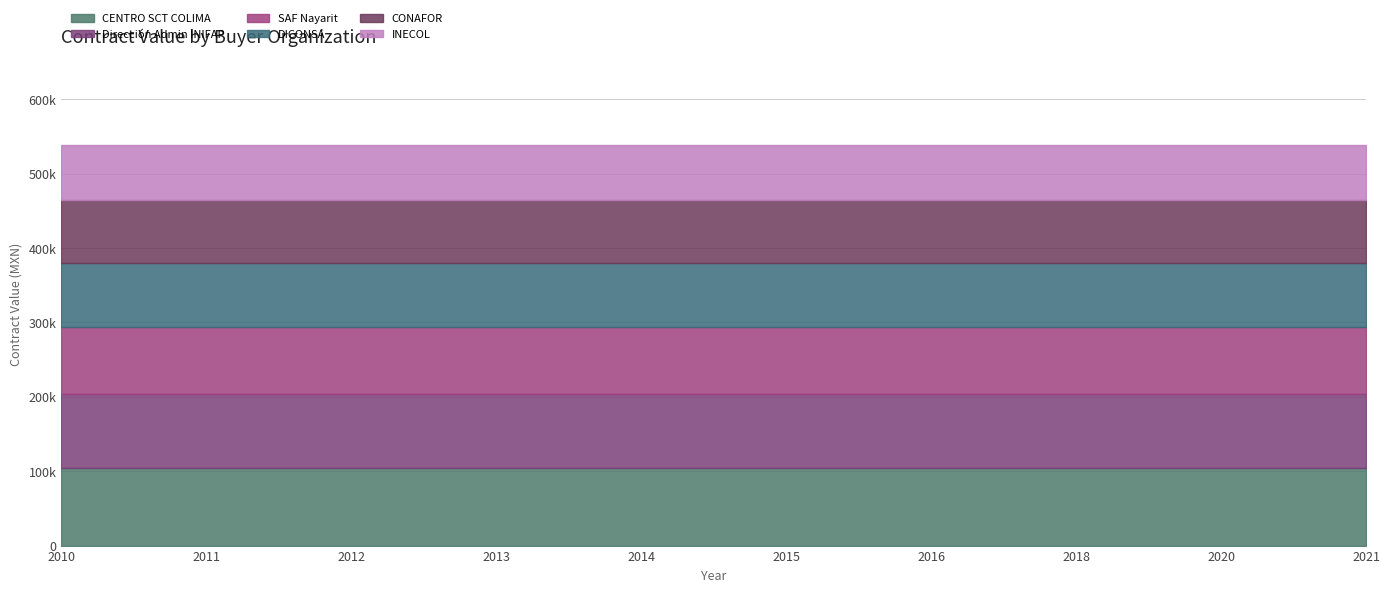

Reading left to right, transcribe all the data shown in this chart.

CENTRO SCT COLIMA: 2010=104400.0	2011=104400.0	2012=104400.0	2013=104400.0	2014=104400.0	2015=104400.0	2016=104400.0	2018=104400.0	2020=104400.0	2021=104400.0
Dirección Admin INIFAP: 2010=99000.0	2011=99000.0	2012=99000.0	2013=99000.0	2014=99000.0	2015=99000.0	2016=99000.0	2018=99000.0	2020=99000.0	2021=99000.0
SAF Nayarit: 2010=90000.0	2011=90000.0	2012=90000.0	2013=90000.0	2014=90000.0	2015=90000.0	2016=90000.0	2018=90000.0	2020=90000.0	2021=90000.0
DICONSA: 2010=86206.9	2011=86206.9	2012=86206.9	2013=86206.9	2014=86206.9	2015=86206.9	2016=86206.9	2018=86206.9	2020=86206.9	2021=86206.9
CONAFOR: 2010=85132.0	2011=85132.0	2012=85132.0	2013=85132.0	2014=85132.0	2015=85132.0	2016=85132.0	2018=85132.0	2020=85132.0	2021=85132.0
INECOL: 2010=73500.0	2011=73500.0	2012=73500.0	2013=73500.0	2014=73500.0	2015=73500.0	2016=73500.0	2018=73500.0	2020=73500.0	2021=73500.0